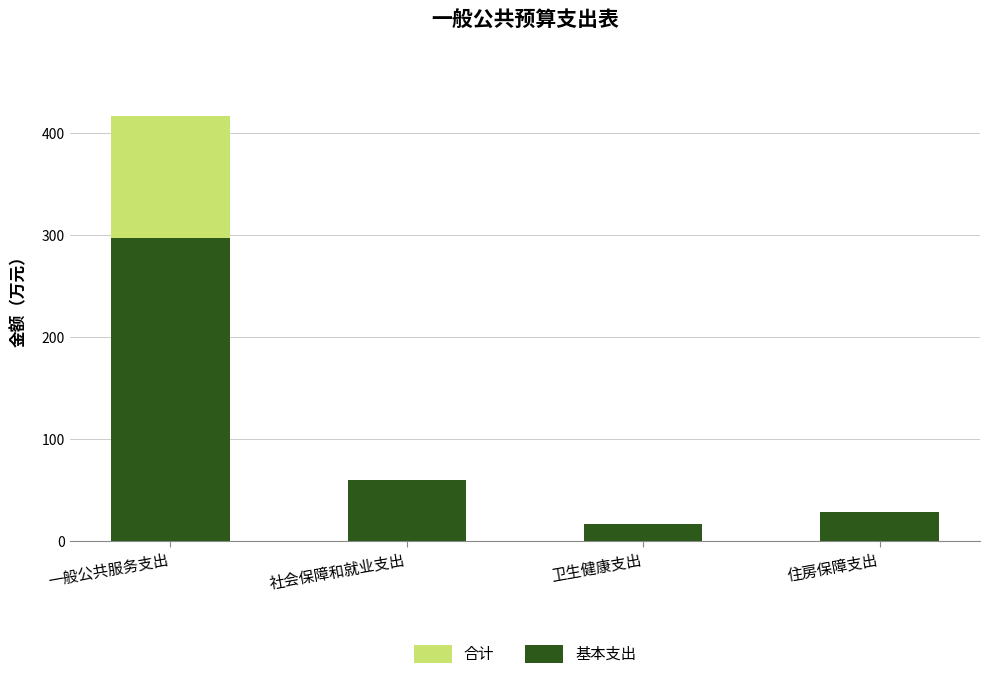

How many values in the 基本支出 series exceed 60?

2